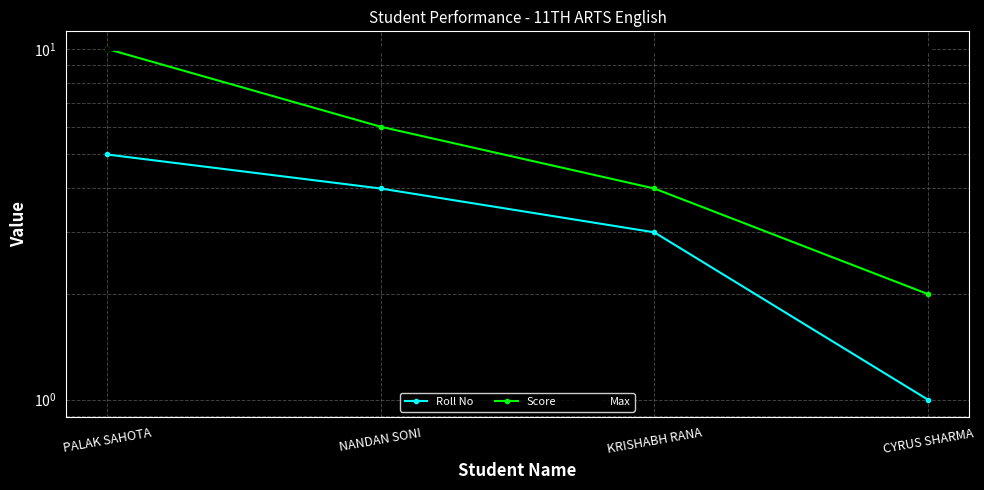

At which category is the sum across all series the highest?

PALAK SAHOTA